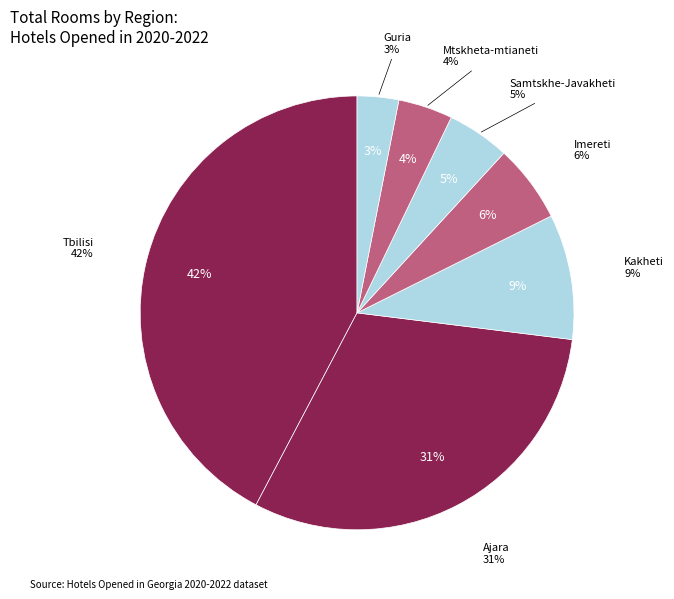

Does Kakheti account for over 50% of the chart?

No